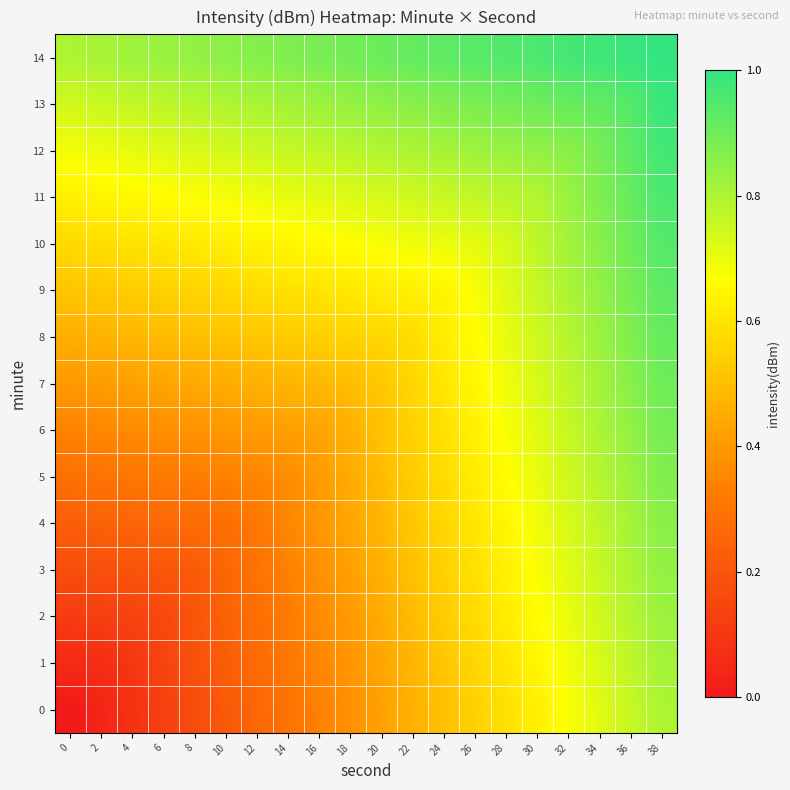

Between 0 and 32, which is larger?

32